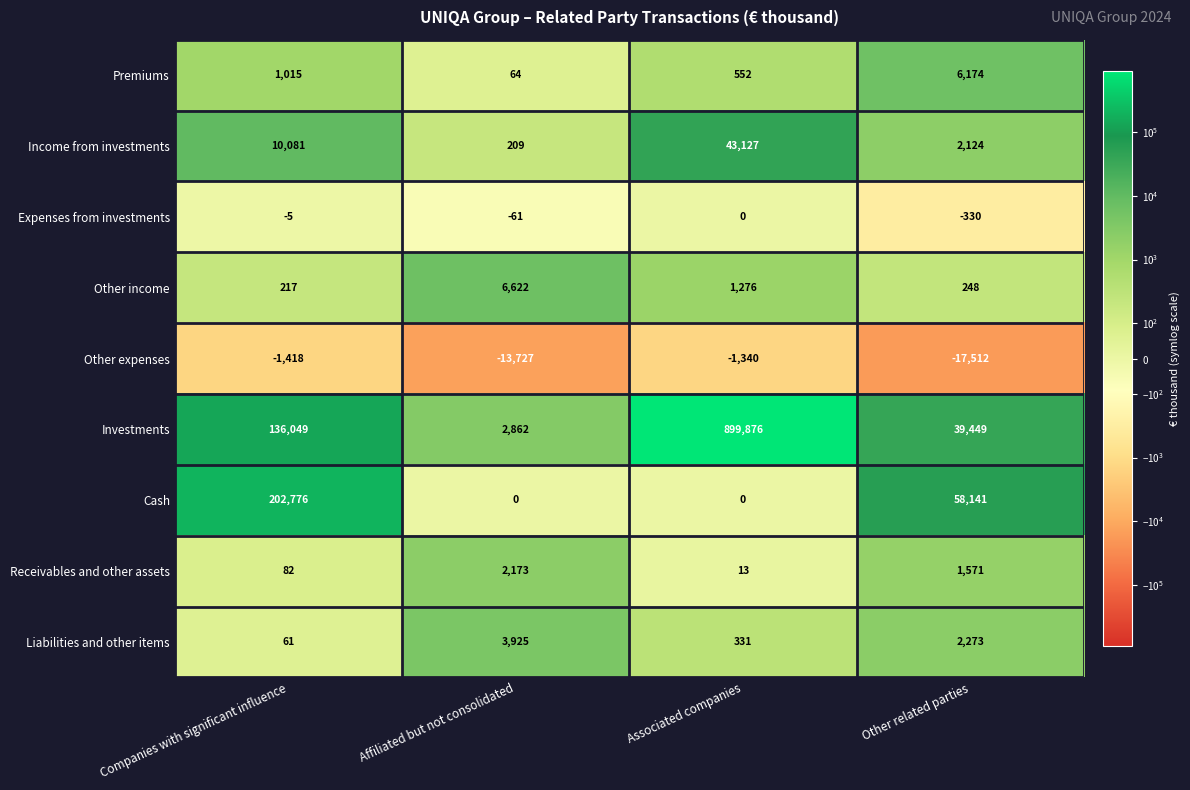

At which label is Premiums closest to 3119?

Companies with significant influence